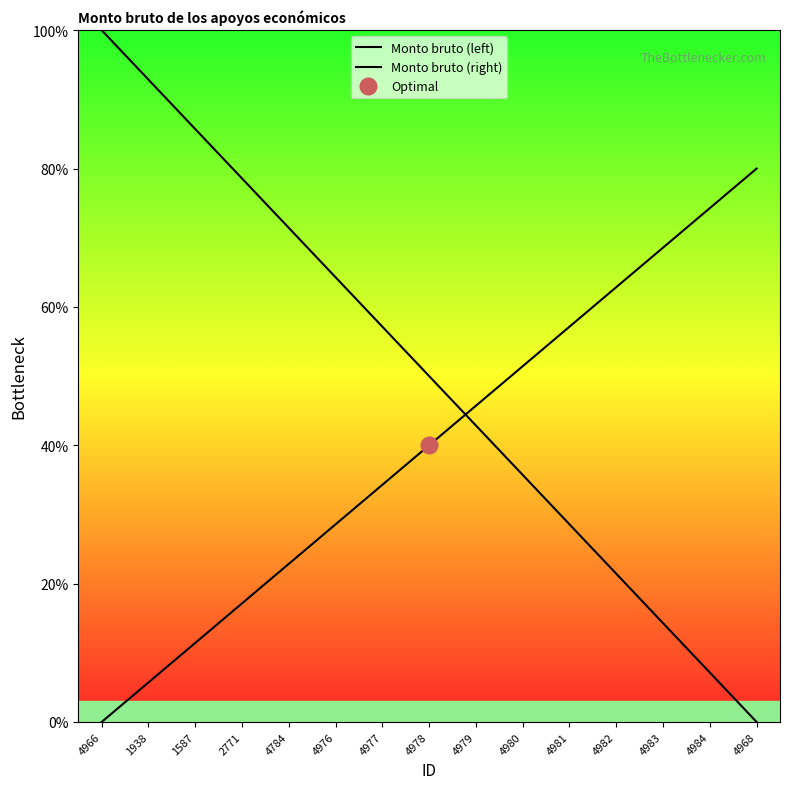

What is the label of the 15th point from the left?

4968